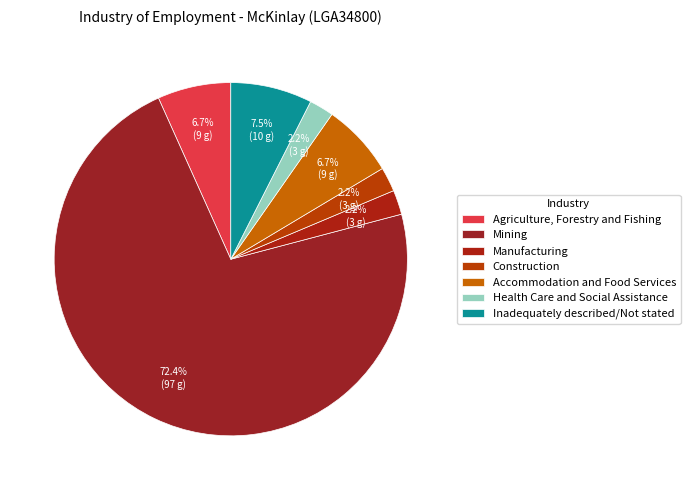

Count the number of slices in the pie.

7